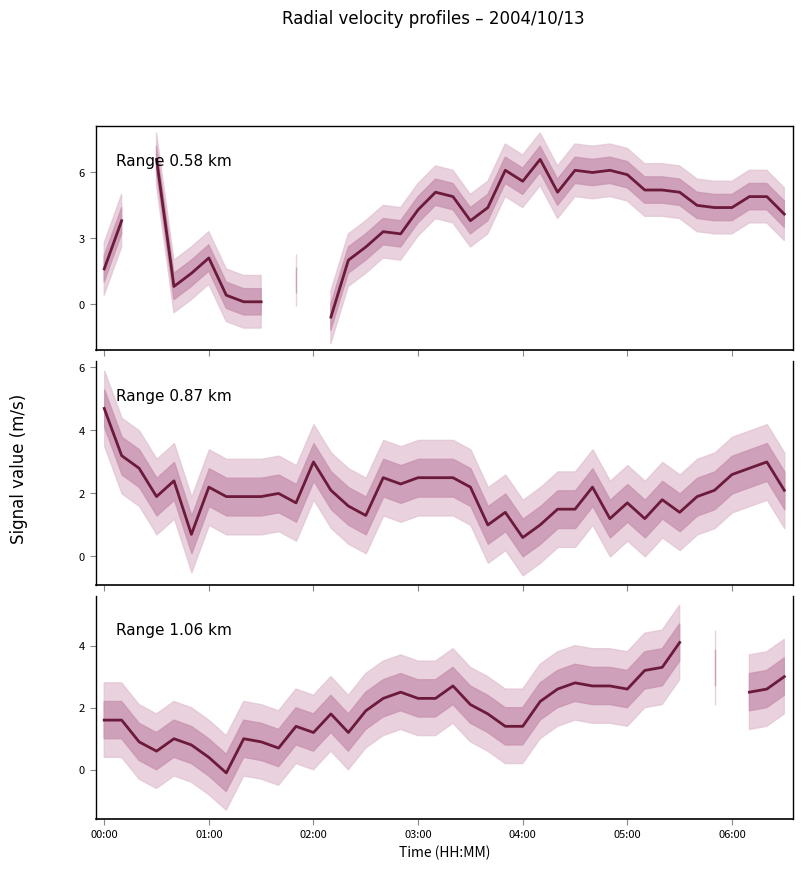

Does the chart display data point markers on the line(s)?

No